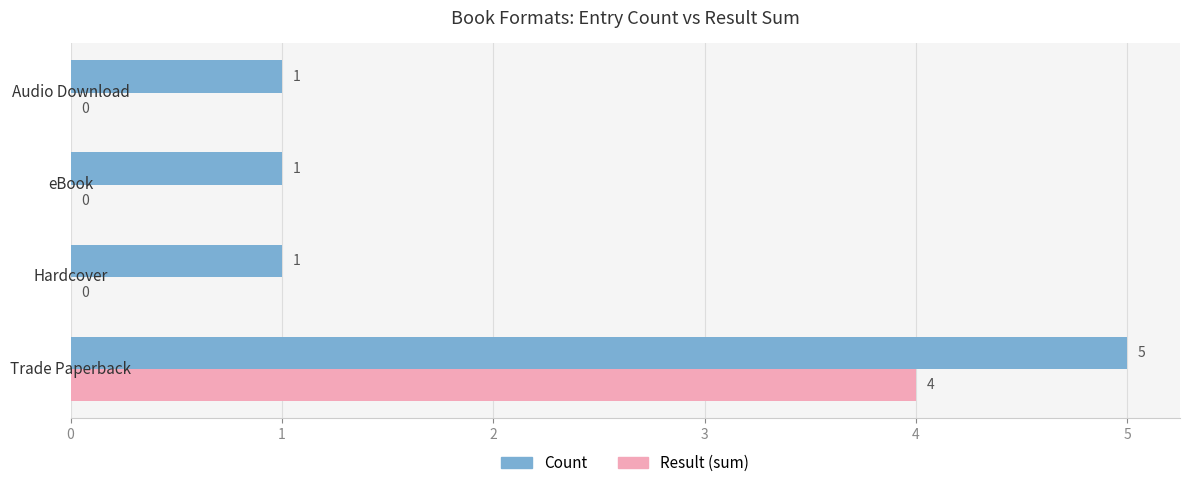

What is the sum of all Count values?

8